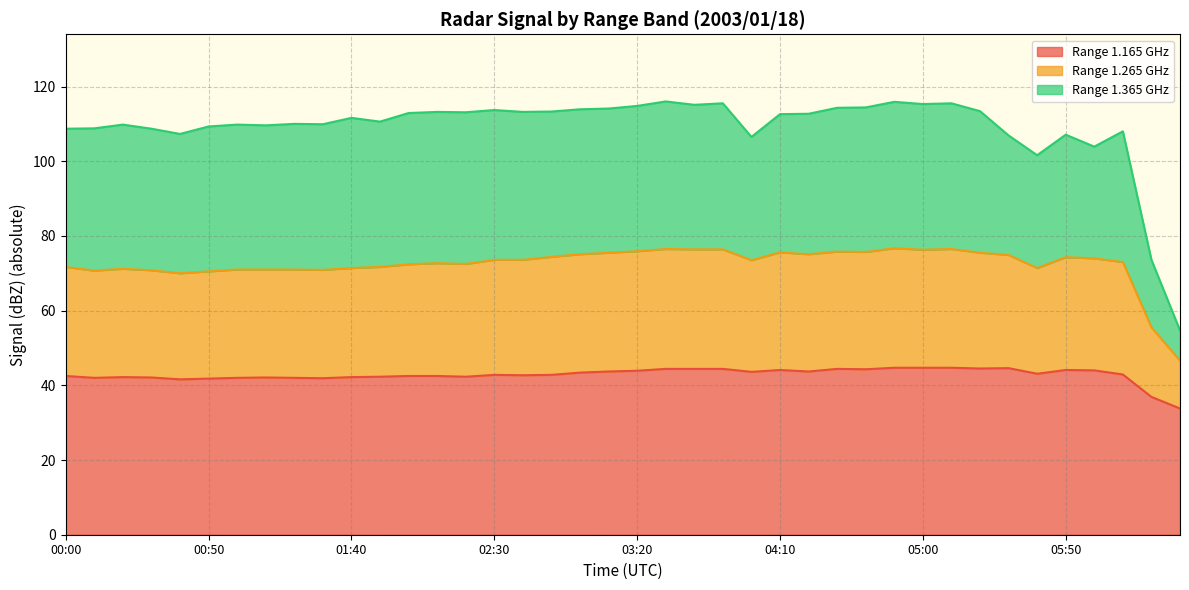

Where is the first local minimum for 1.165?

00:10